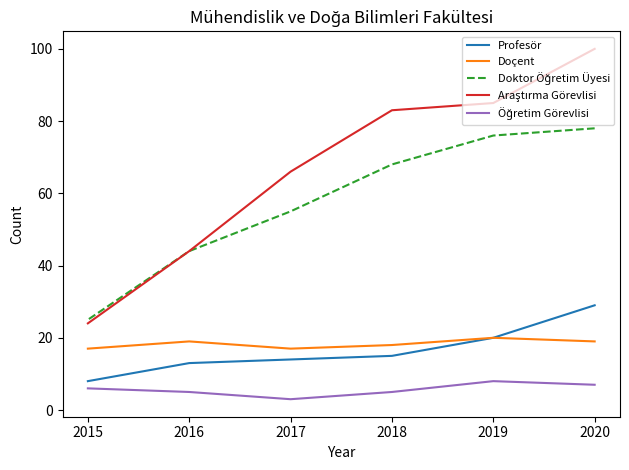

True or false: Öğretim Görevlisi and Doçent cross at least once.

False